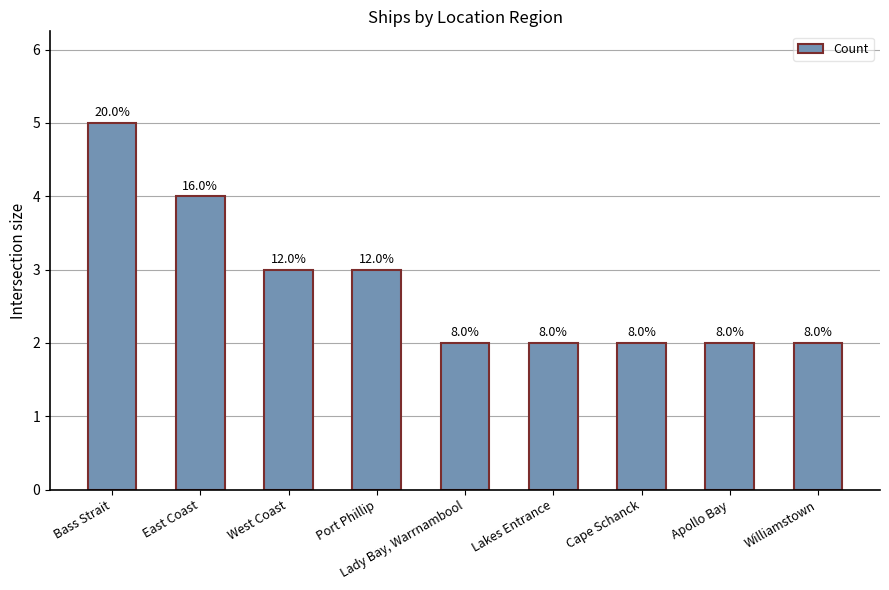

What is the label of the 9th bar from the left?

Williamstown